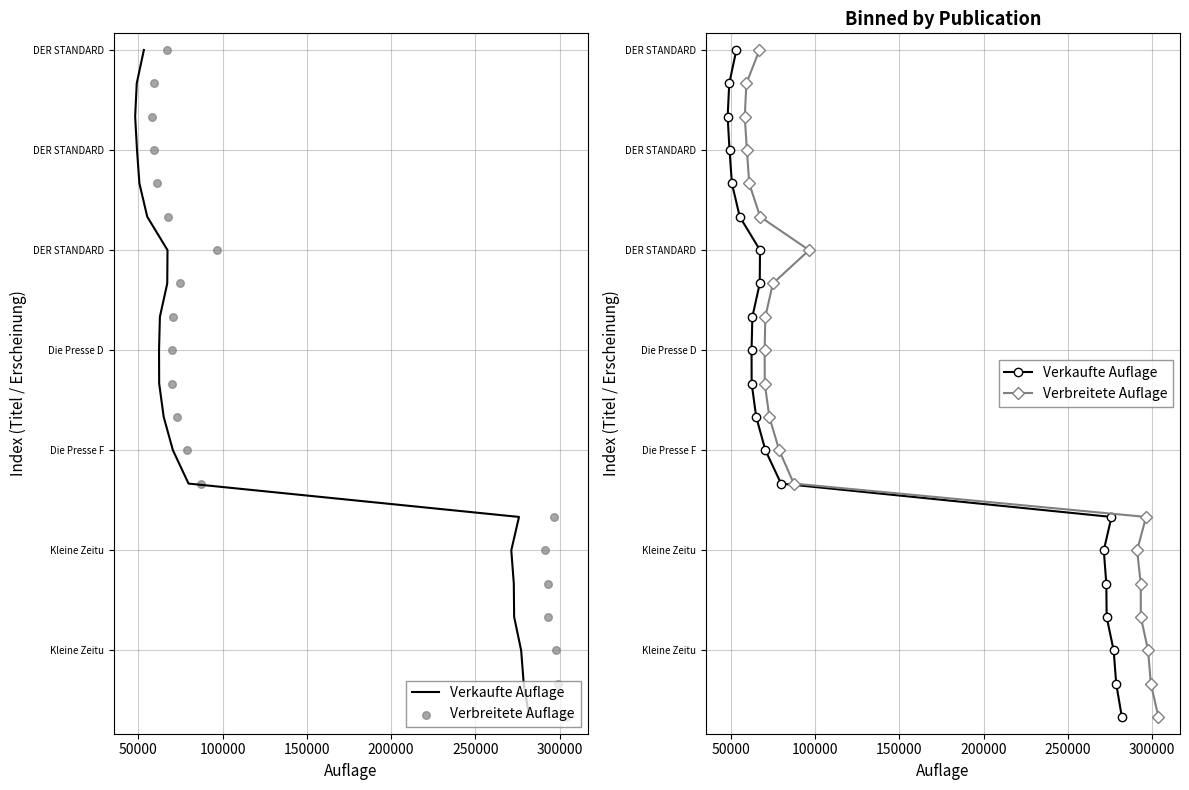

What are all the series names shown in the legend?

Verkaufte Auflage, Verbreitete Auflage